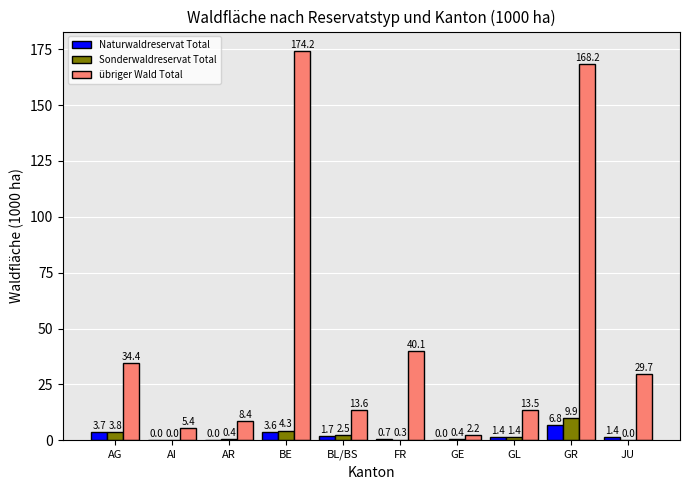

Is it true that Sonderwaldreservat Total equals 9.9 at GR?

True